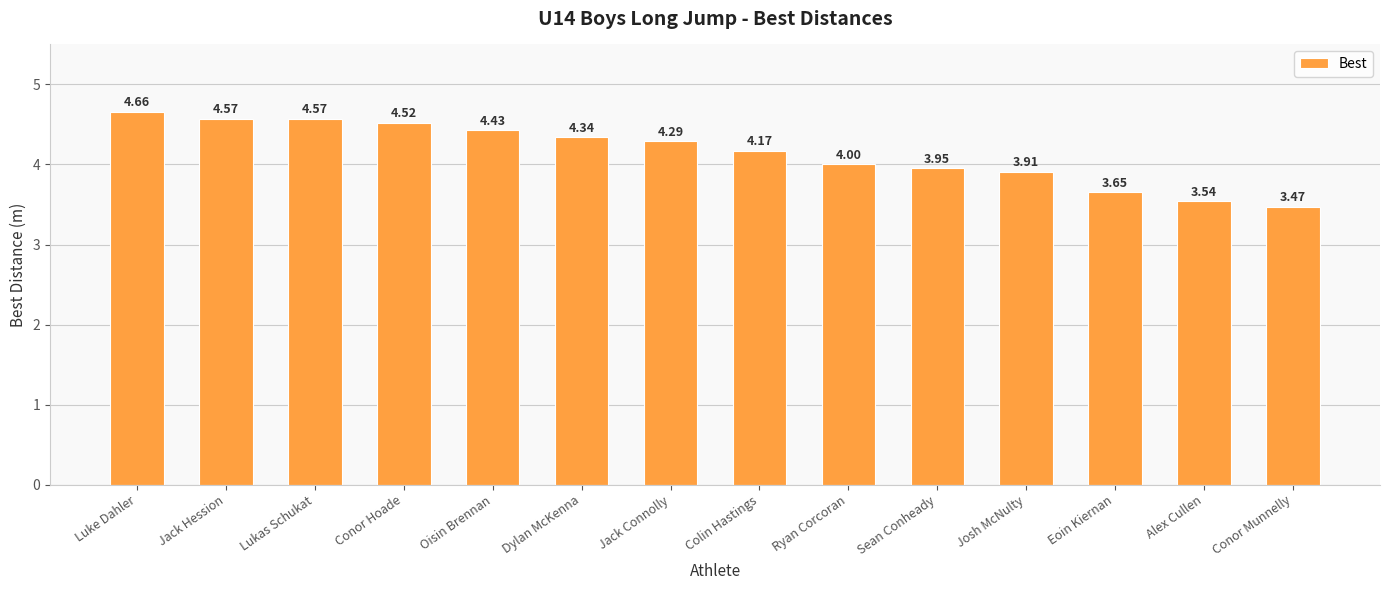

Which category has the lowest value across all series?

Conor Munnelly